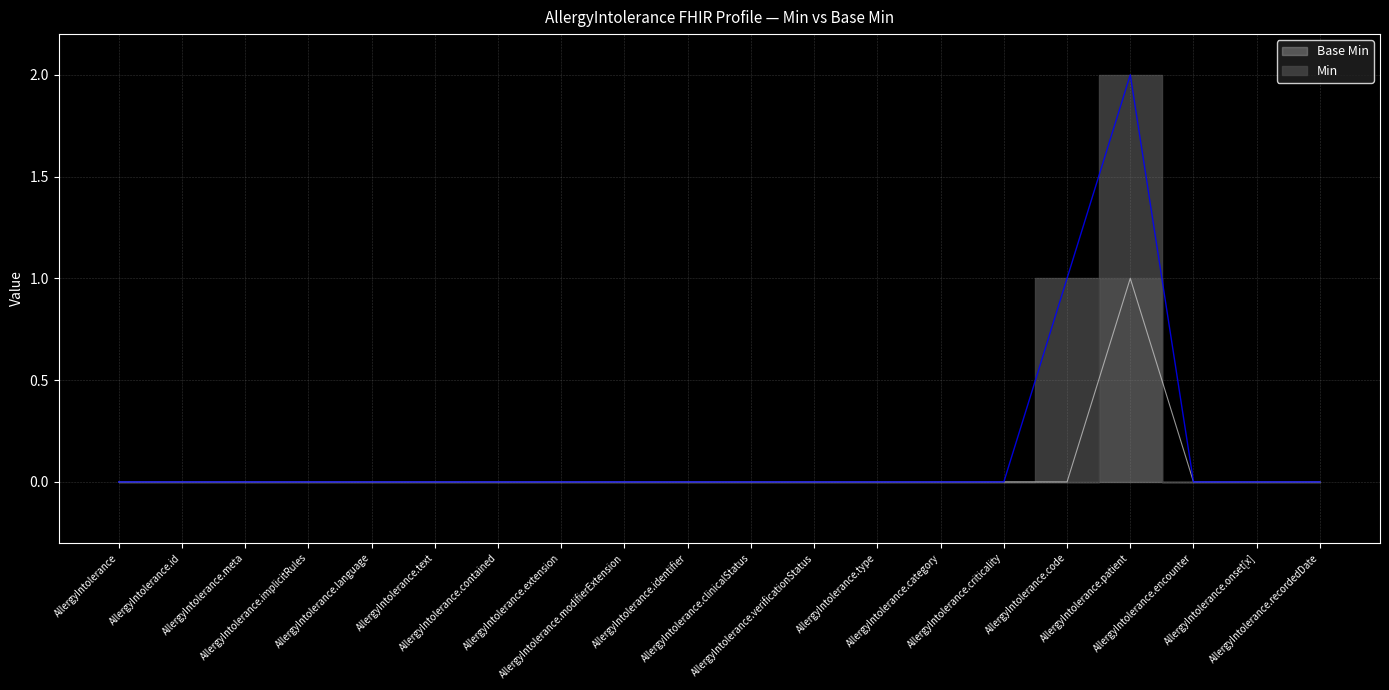

Is it true that the value at AllergyIntolerance.onset[x] is 0?

True